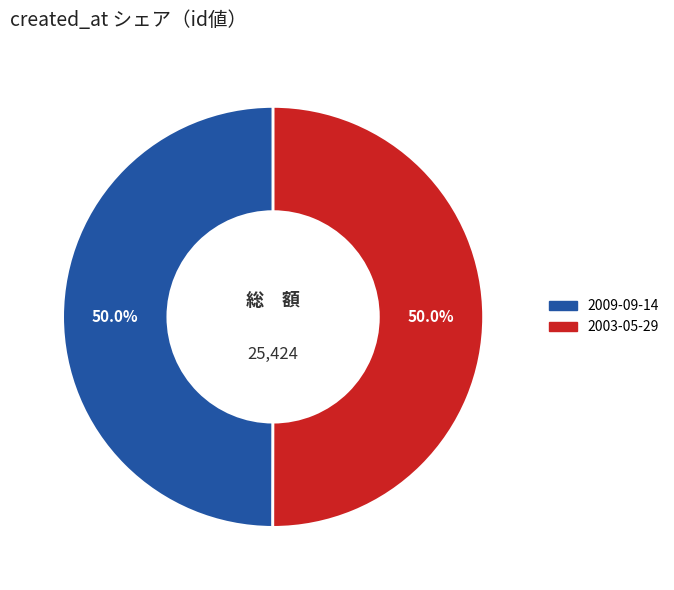

To the nearest percent, what percentage of the pie is 2009-09-14?

50%